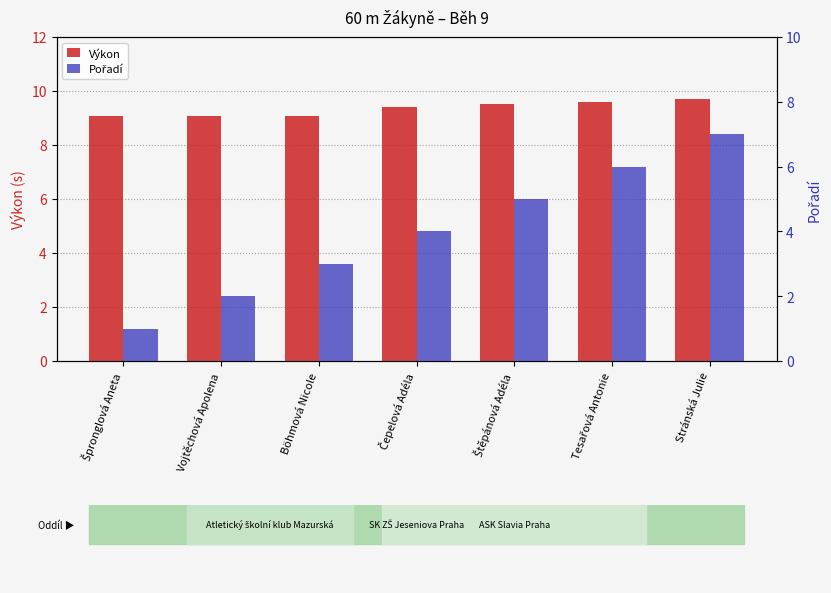

At which category is the sum across all series the highest?

Stránská Julie